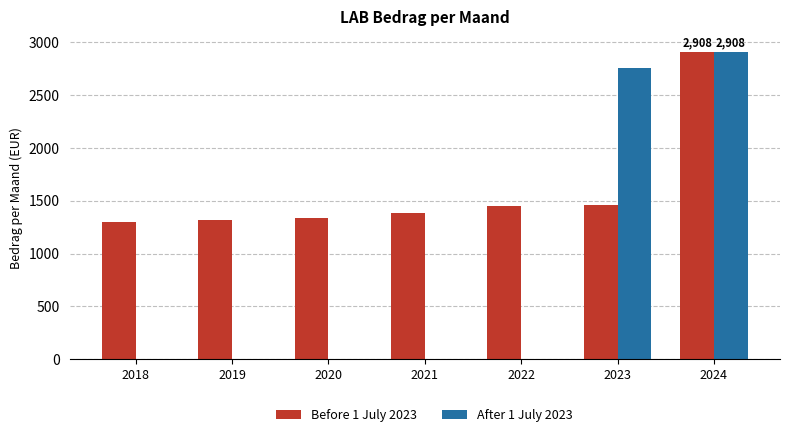

Which category has the highest value in the Before 1 July 2023 series?

2024